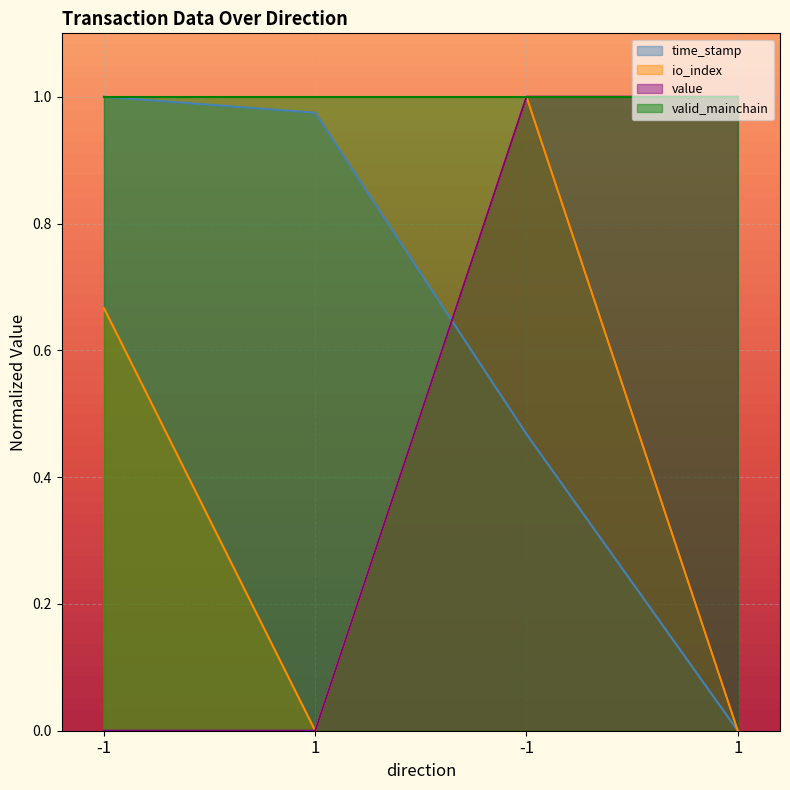

True or false: value and io_index intersect in this chart.

False